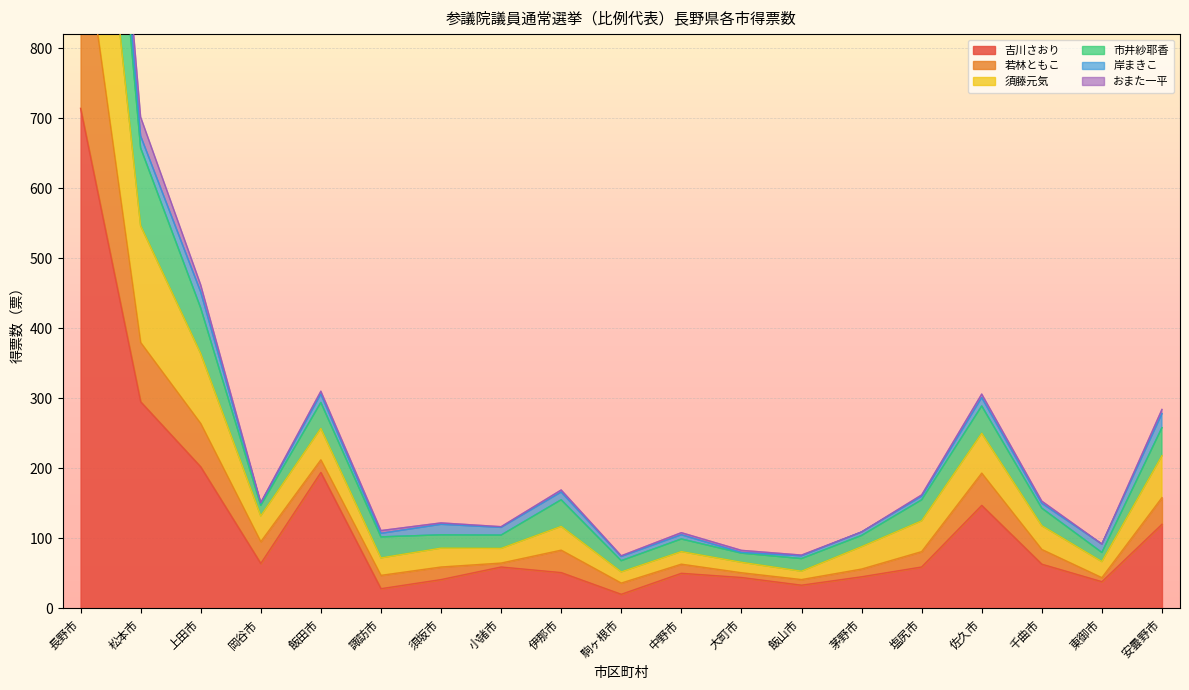

What is the difference between the second highest and second lowest values in the 若林ともこ series?

599.5